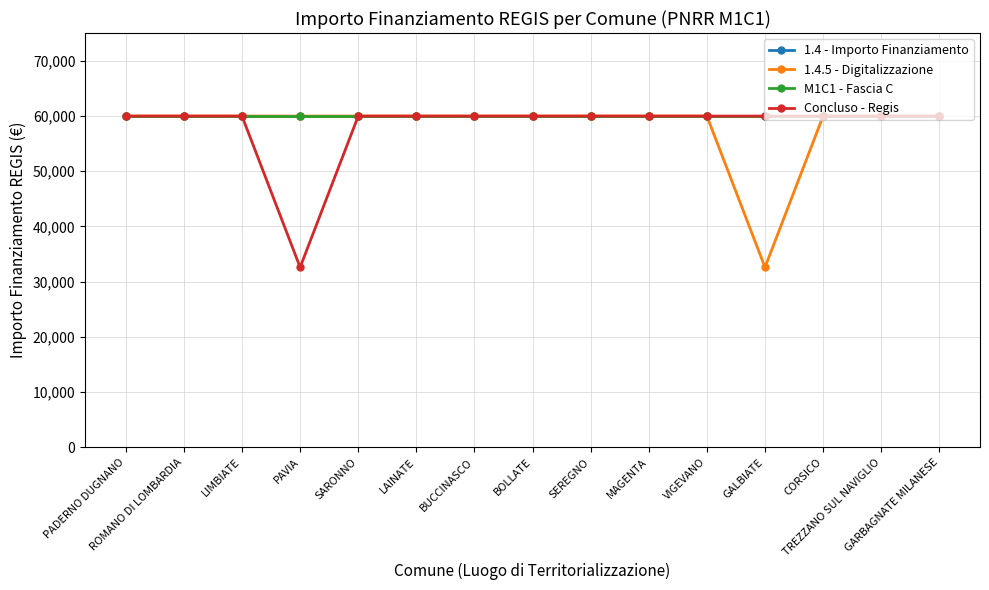

True or false: M1C1 - Fascia C has more than 1 points higher than both neighbors.

False